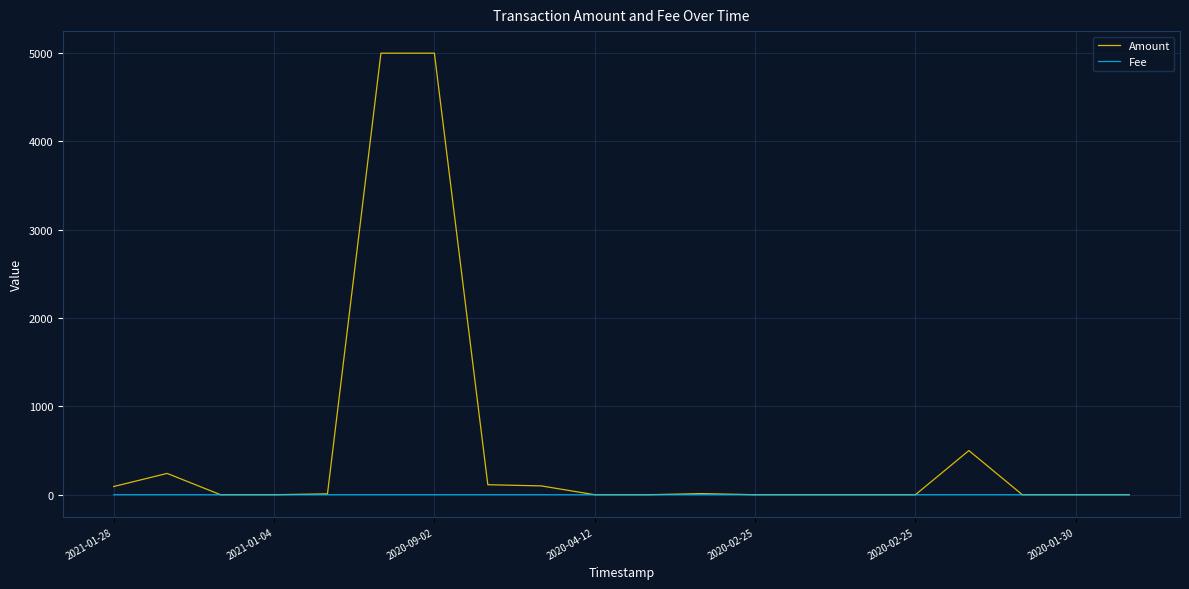

Rank the series by their maximum value, from lowest to highest.

Fee, Amount